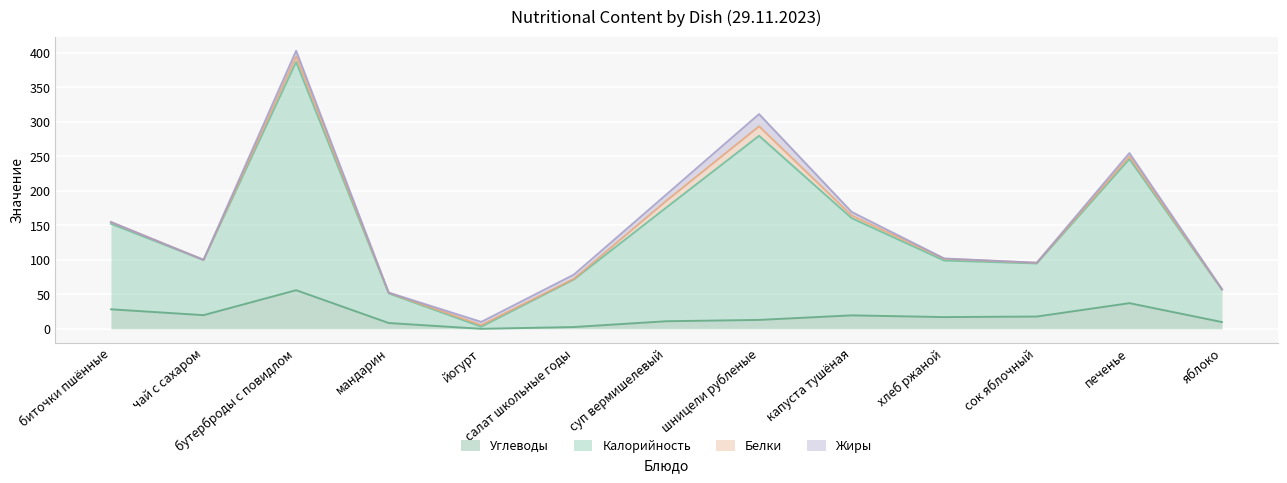

What is the value of the Калорийность point at the 2nd from the left?

100.0